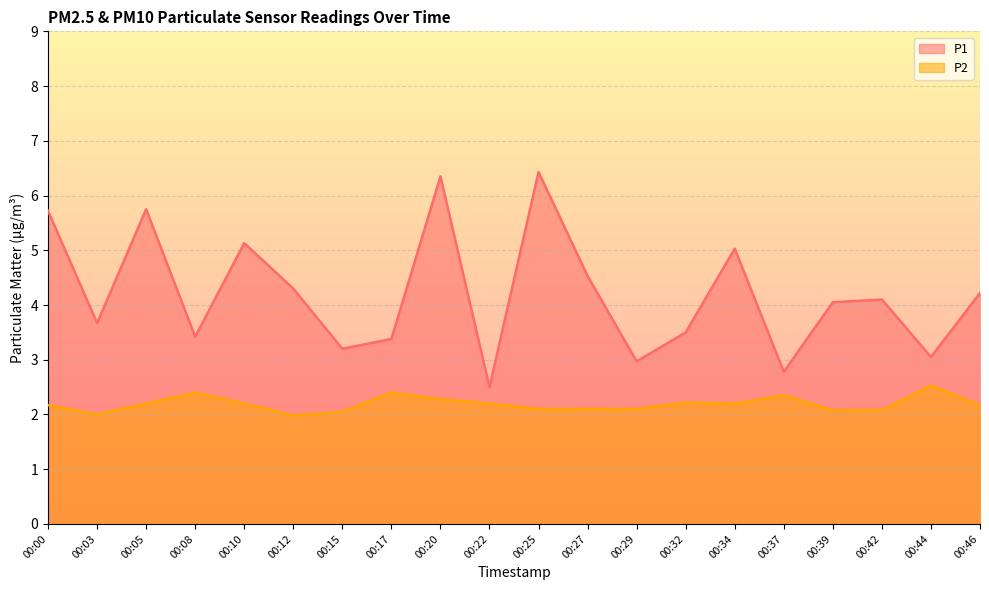

Is the value of P1 at 00:42 greater than the value of P2 at 00:10?

Yes